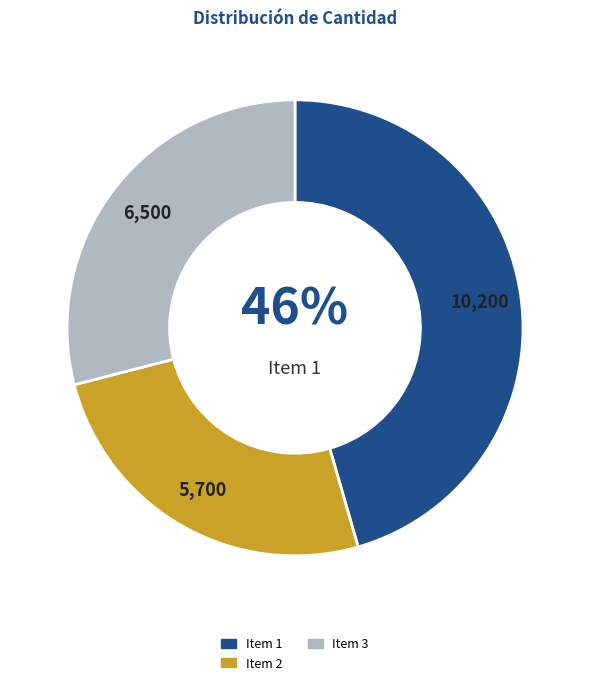

Is there a majority slice in this chart?

No